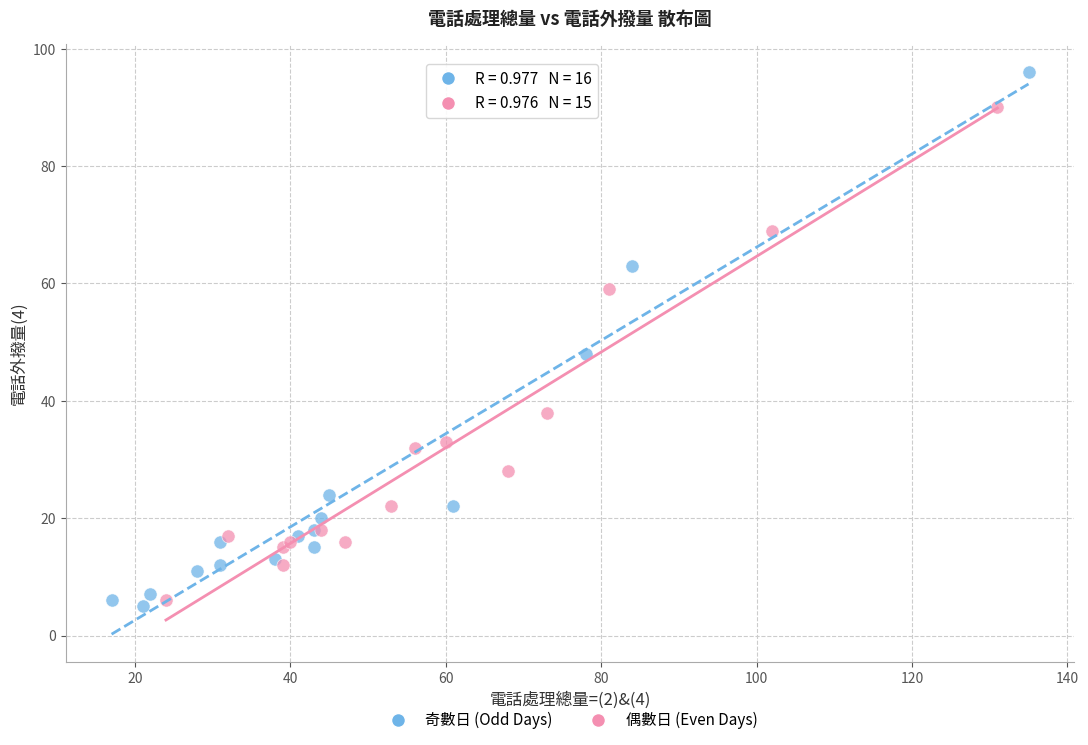

Which series reaches the maximum Y coordinate?

奇數日 (Odd Days)